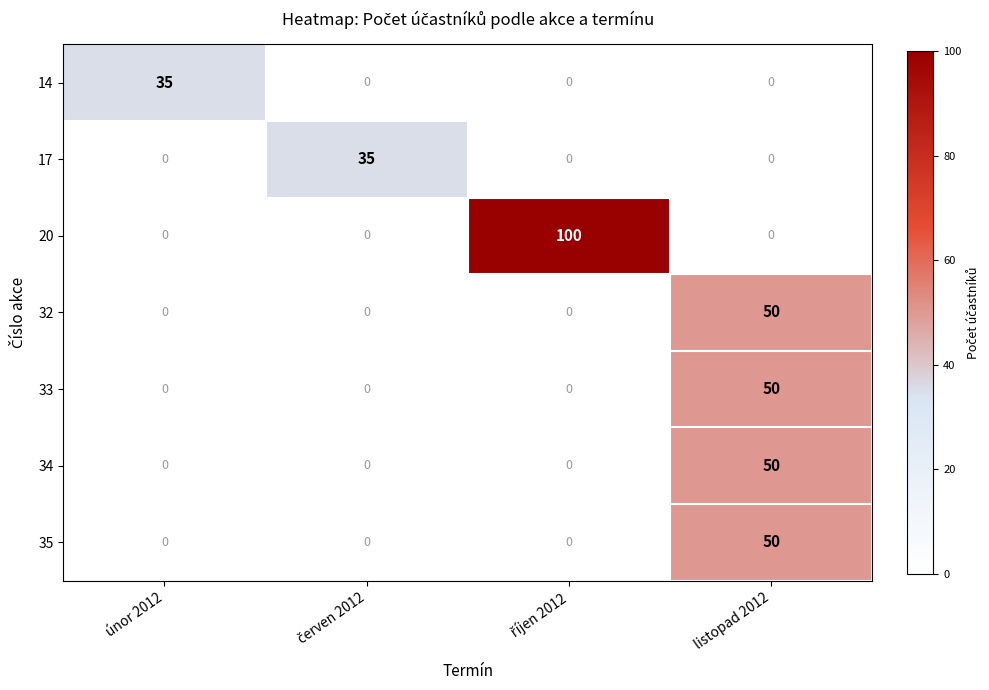

What is the total value across all series at únor 2012?

35